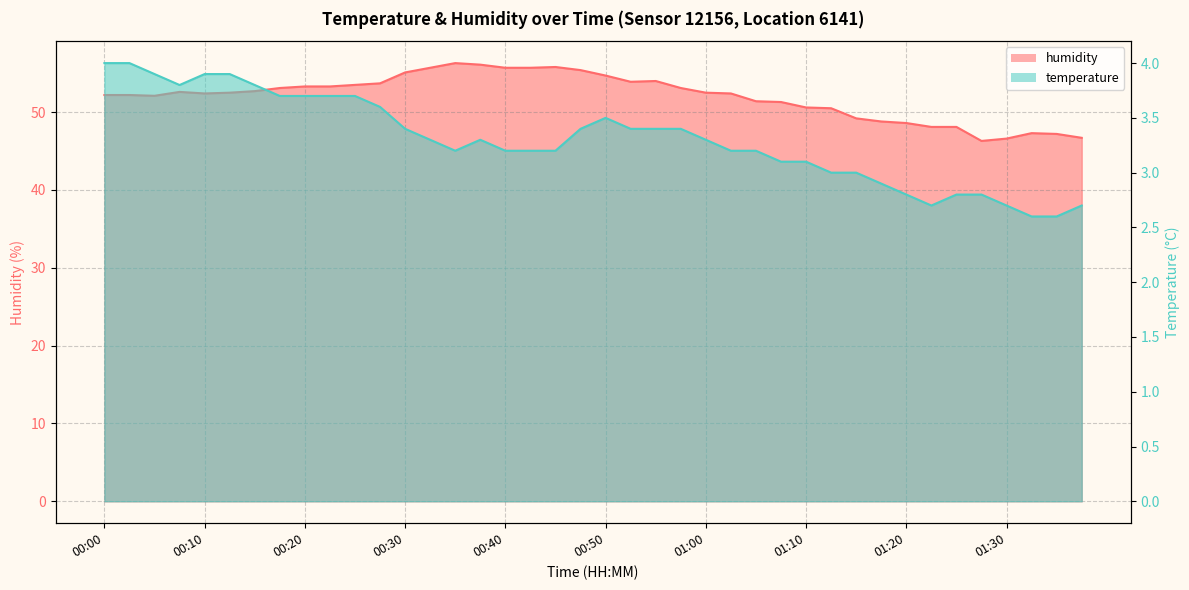

Where is the first local minimum for humidity?

00:05